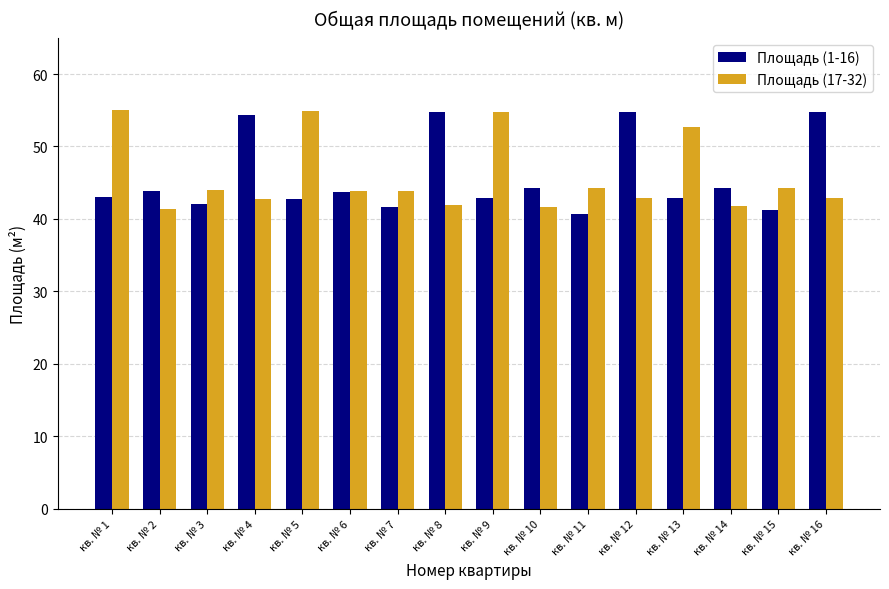

What is the value of the Площадь (1-16) bar at the 14th from the left?

44.3